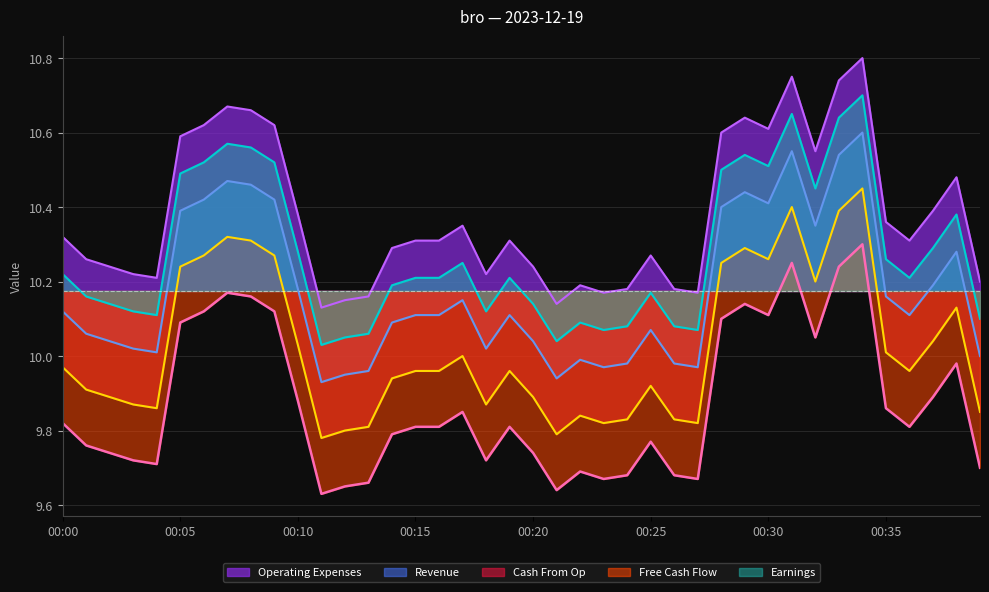

Where is the first local maximum?

00:07